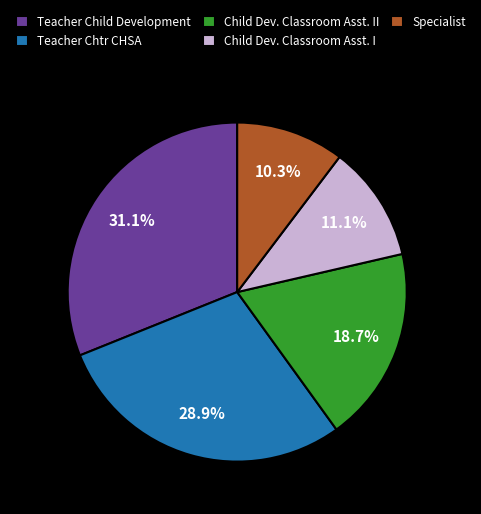

To the nearest percent, what is the difference between the Teacher Child Development and Child Dev. Classroom Asst. I slice percentages?

20%